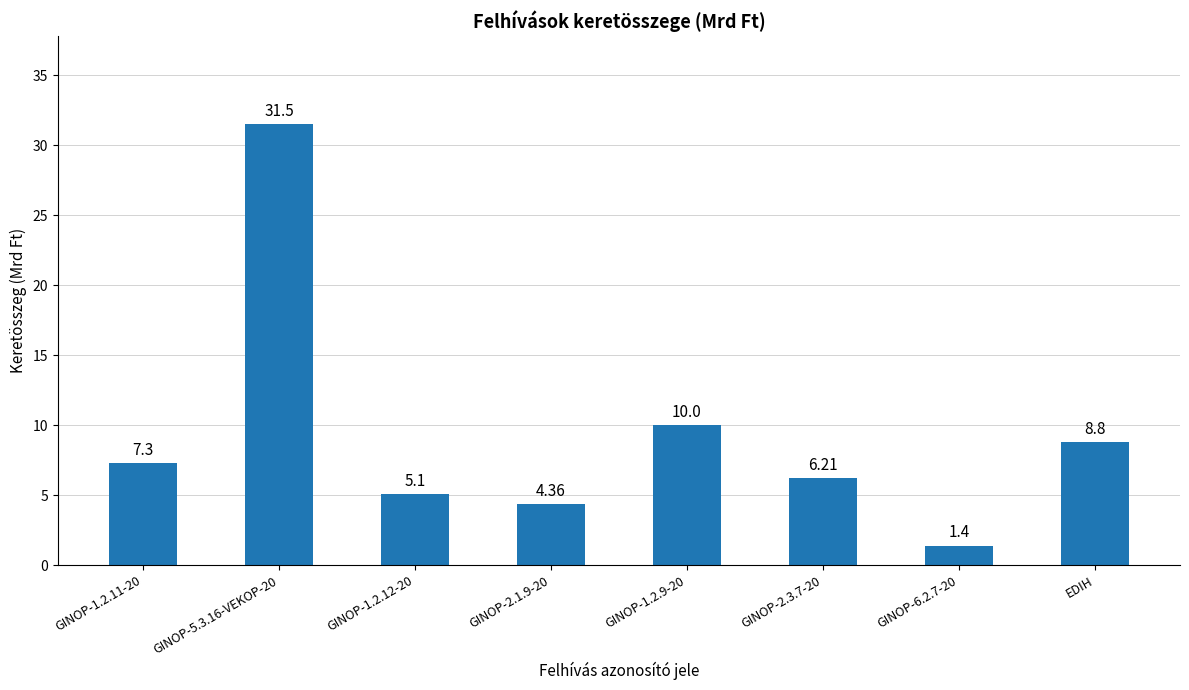

What is the difference between the second highest and minimum values?

8.6